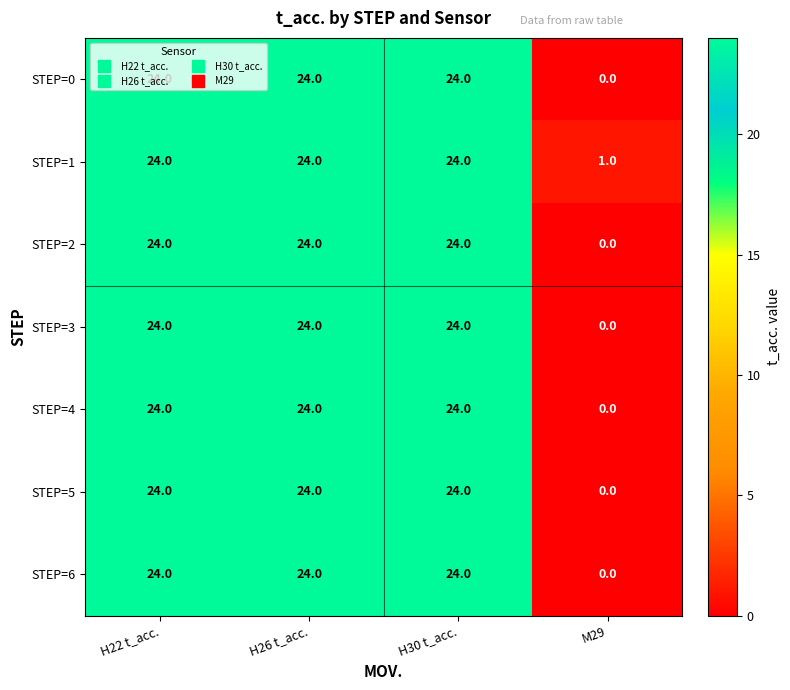

The STEP=1 series shows 12 at H30 t_acc.. True or false?

False